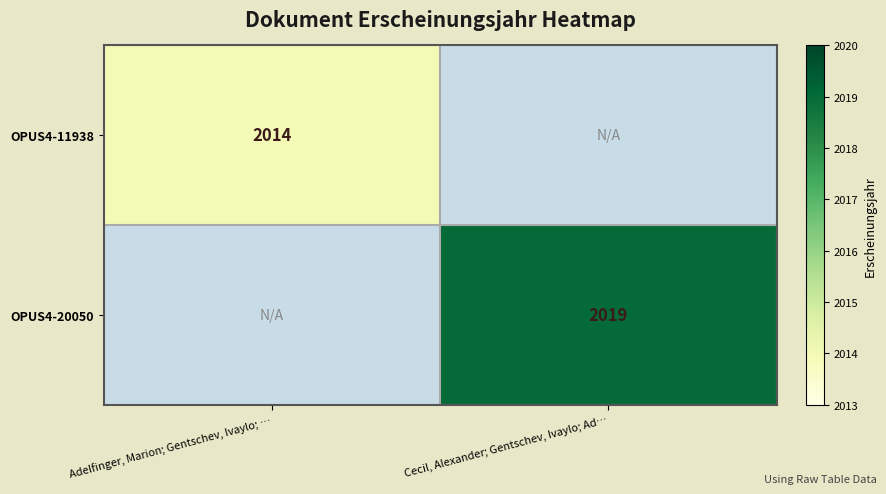

Is the value of OPUS4-11938 at Adelfinger, Marion; Gentschev, Ivaylo; … greater than the value of OPUS4-20050 at Cecil, Alexander; Gentschev, Ivaylo; Ad…?

No